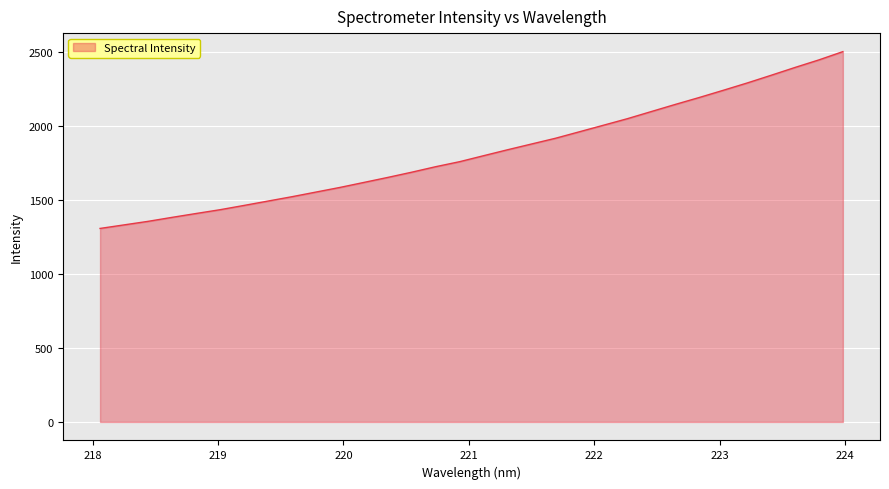

What is the difference between the maximum and minimum values?

1195.2